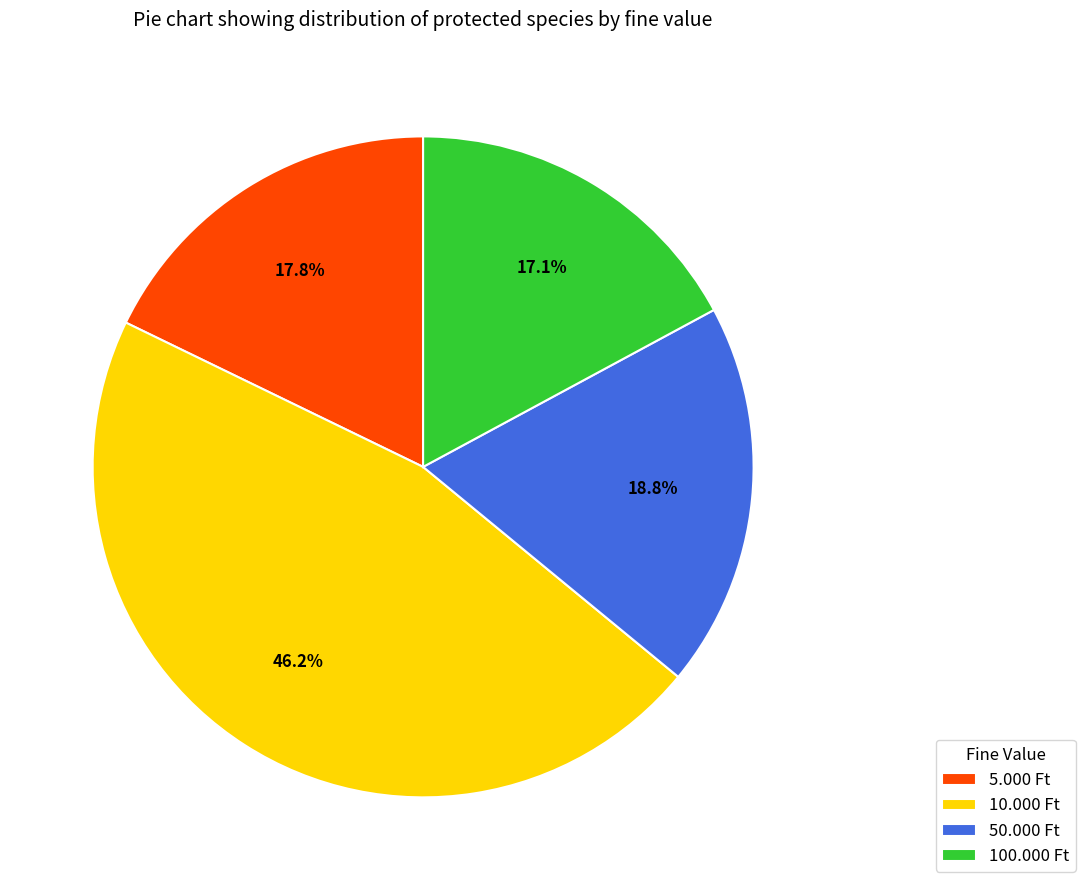

What is the largest slice in the pie chart?

10.000 Ft